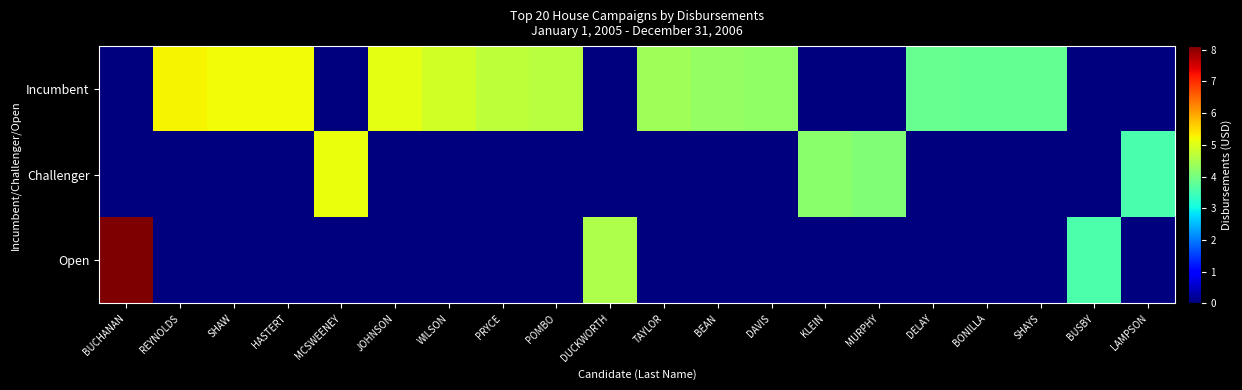

Which label corresponds to the largest value in the chart?

BUCHANAN